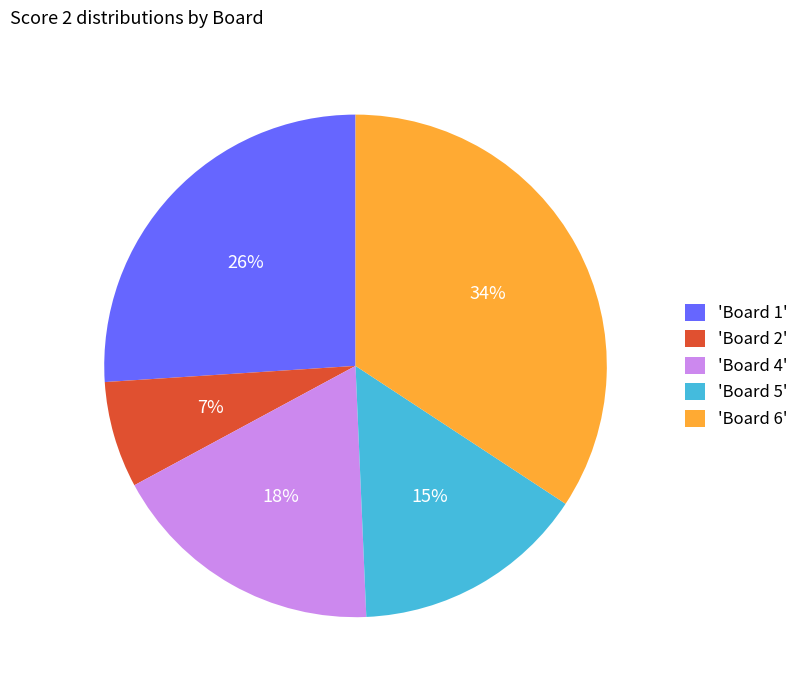

Approximately how many times larger is the value at 'Board 5' compared to 'Board 6'?

0.4